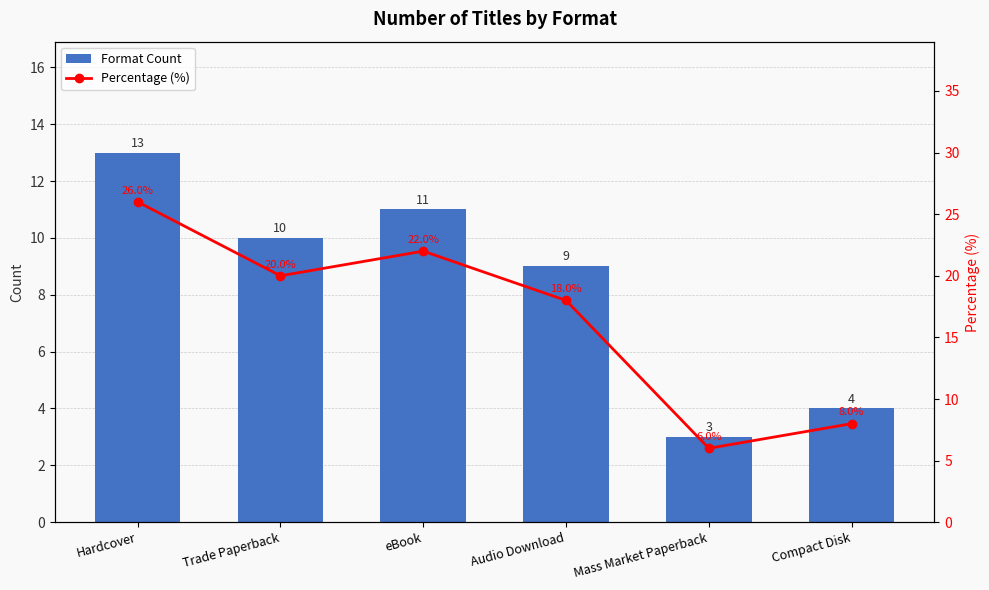

What is the lowest value of the Percentage (%) series?

6